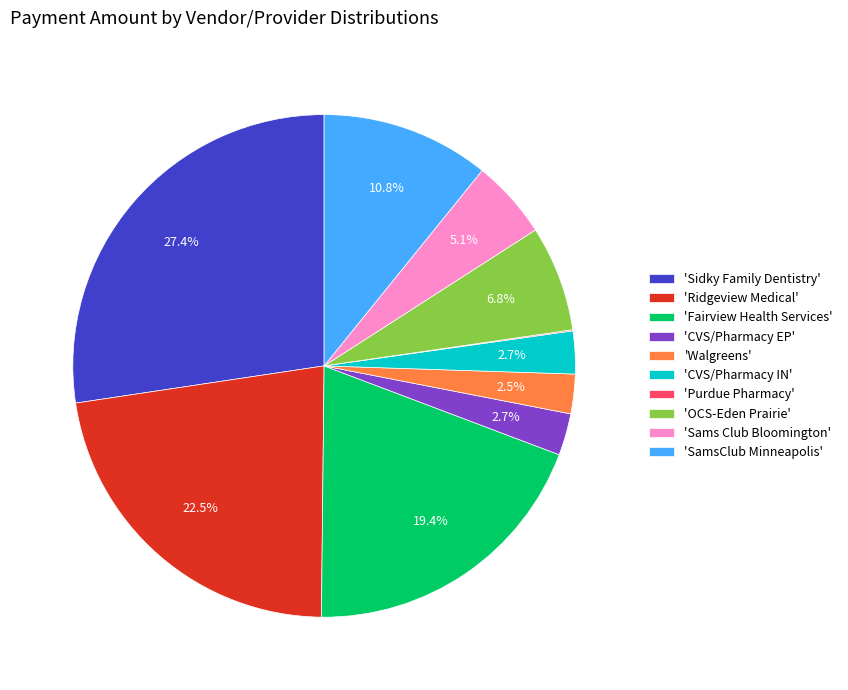

Which category has the biggest portion of the pie?

'Sidky Family Dentistry'